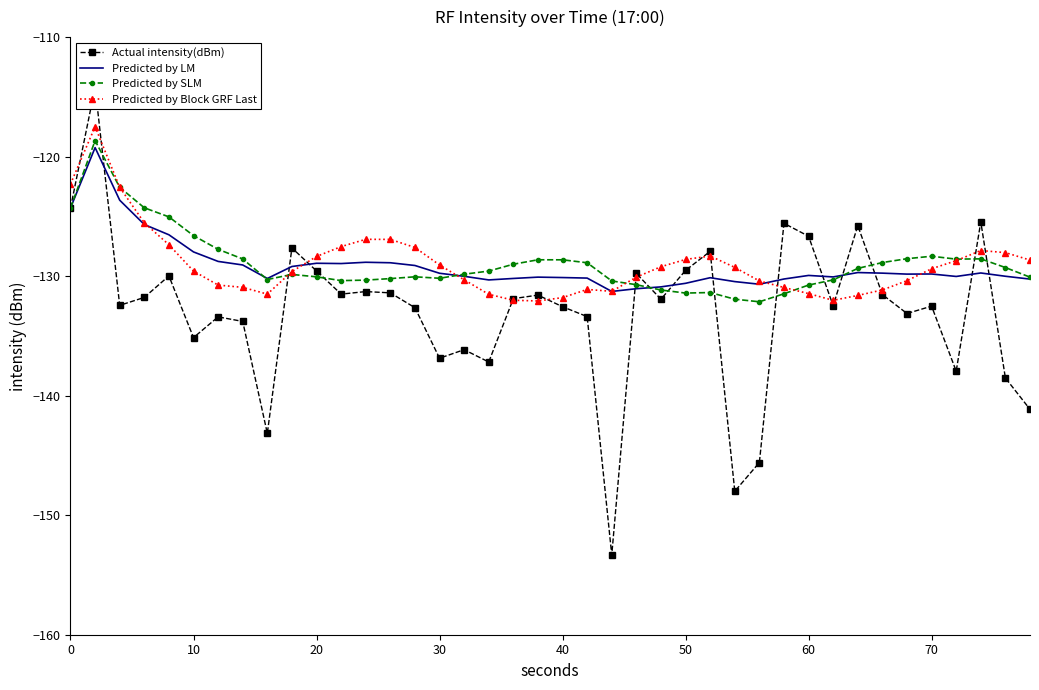

What is the minimum value for Predicted by Block GRF Last?

-132.1